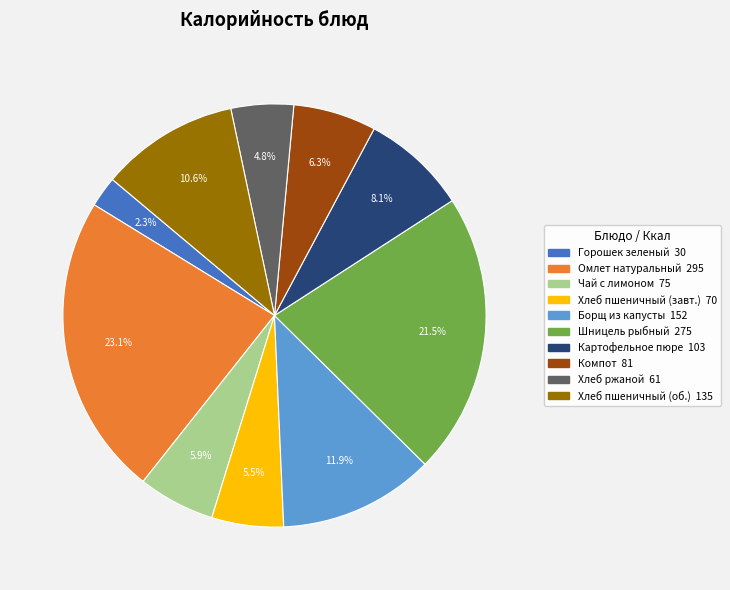

Is there a majority slice in this chart?

No